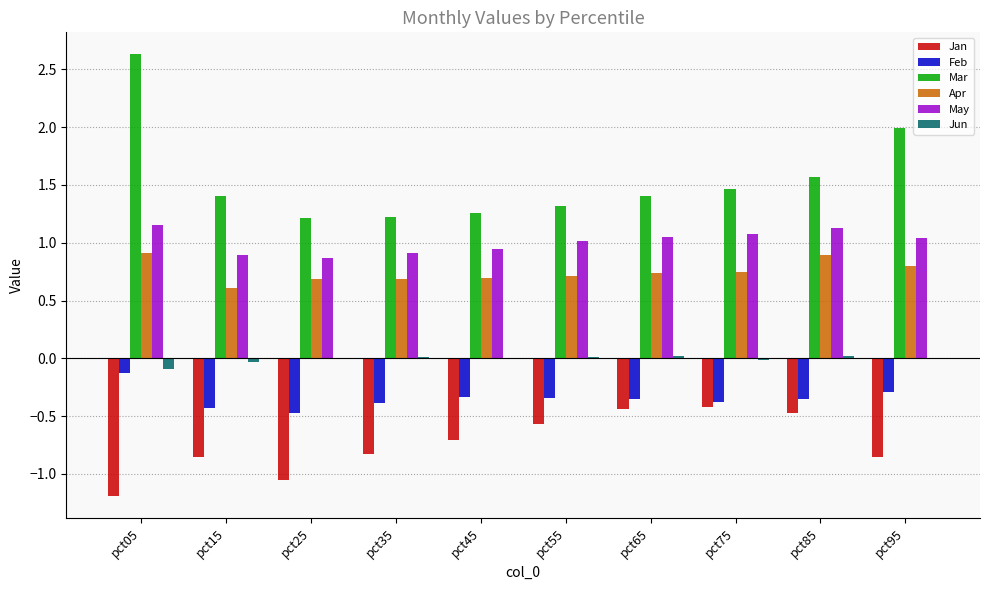

At which category does the chart reach its peak across all series?

pct05